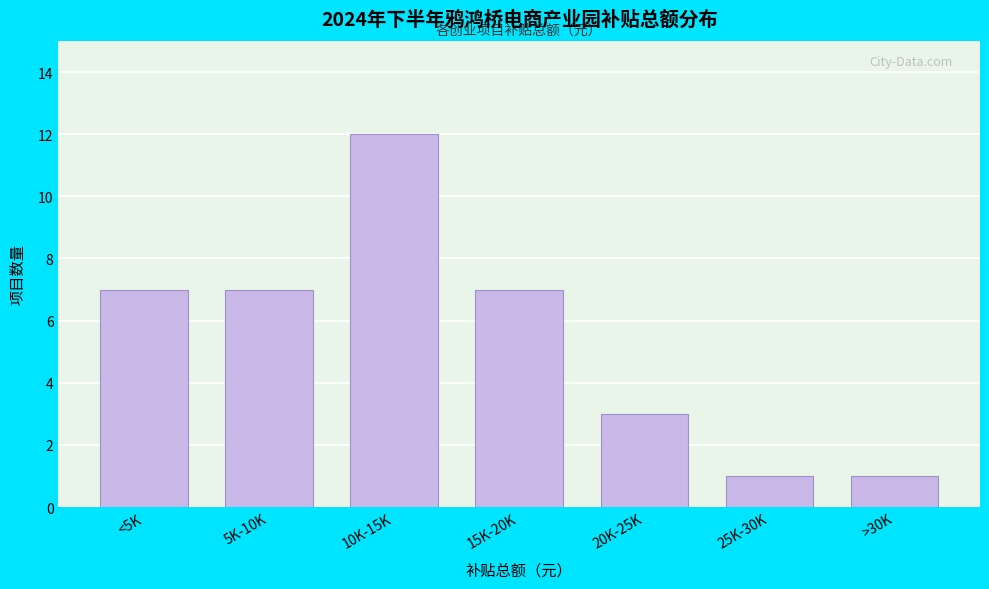

Reading left to right, what are all the values shown in this chart?

<5K=7	5K-10K=7	10K-15K=12	15K-20K=7	20K-25K=3	25K-30K=1	>30K=1